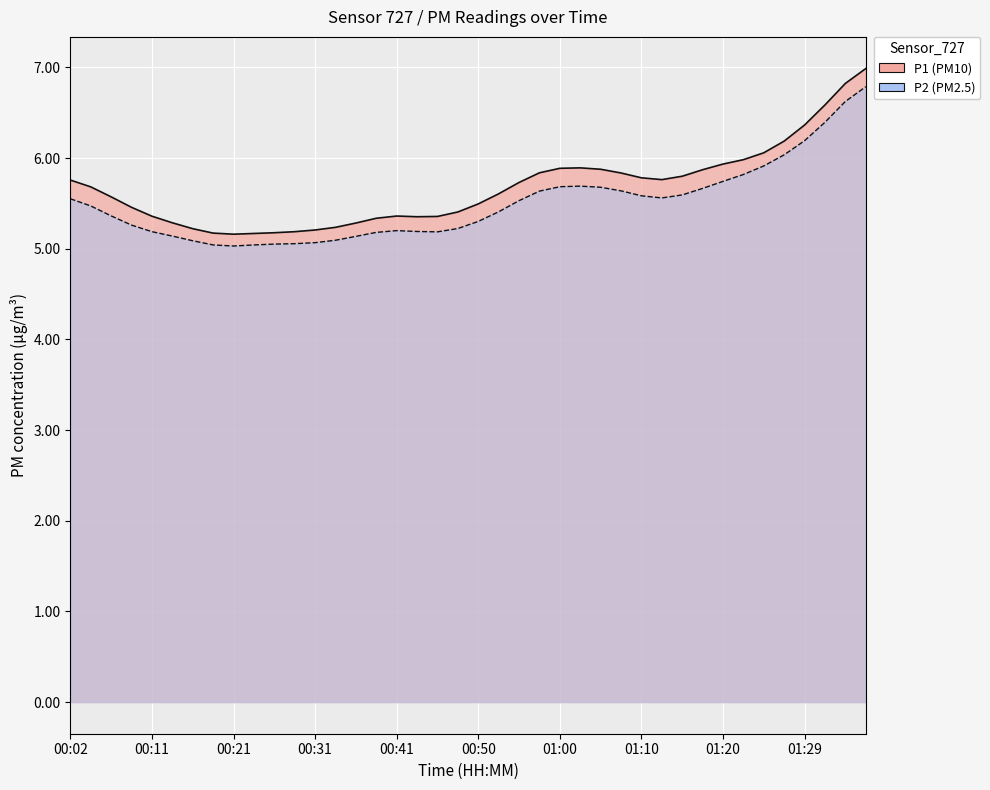

What is the difference between the highest and lowest values at 00:06?

0.2